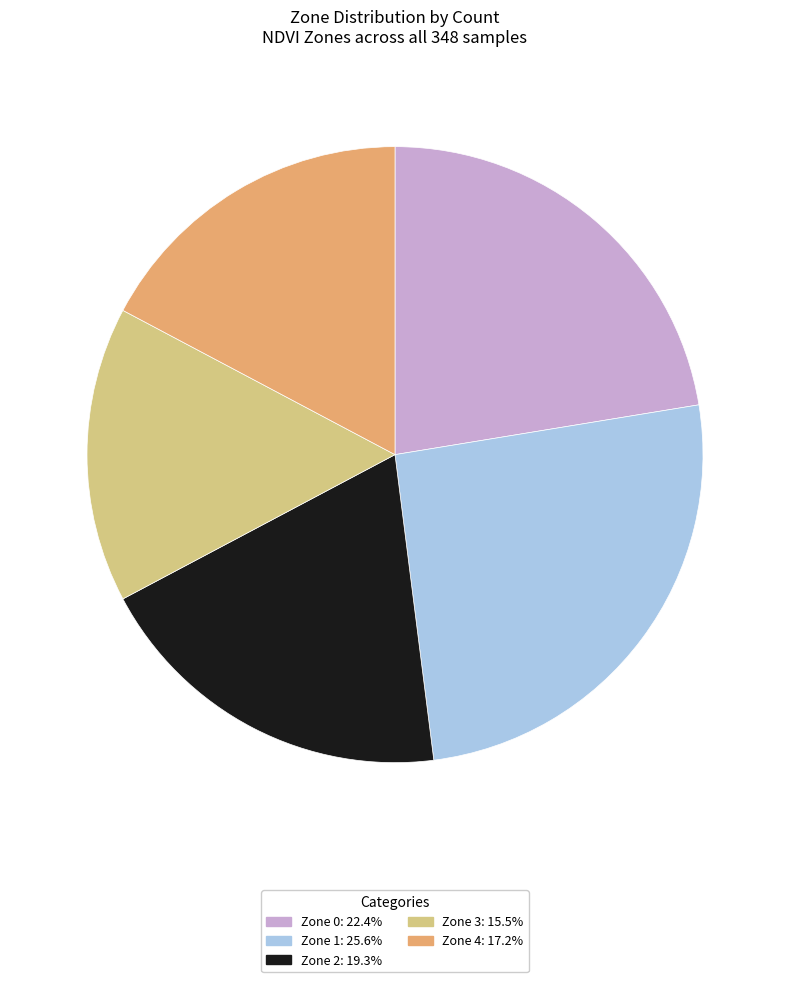

Approximately how many times larger is the value at Zone 4 compared to Zone 1?

0.7